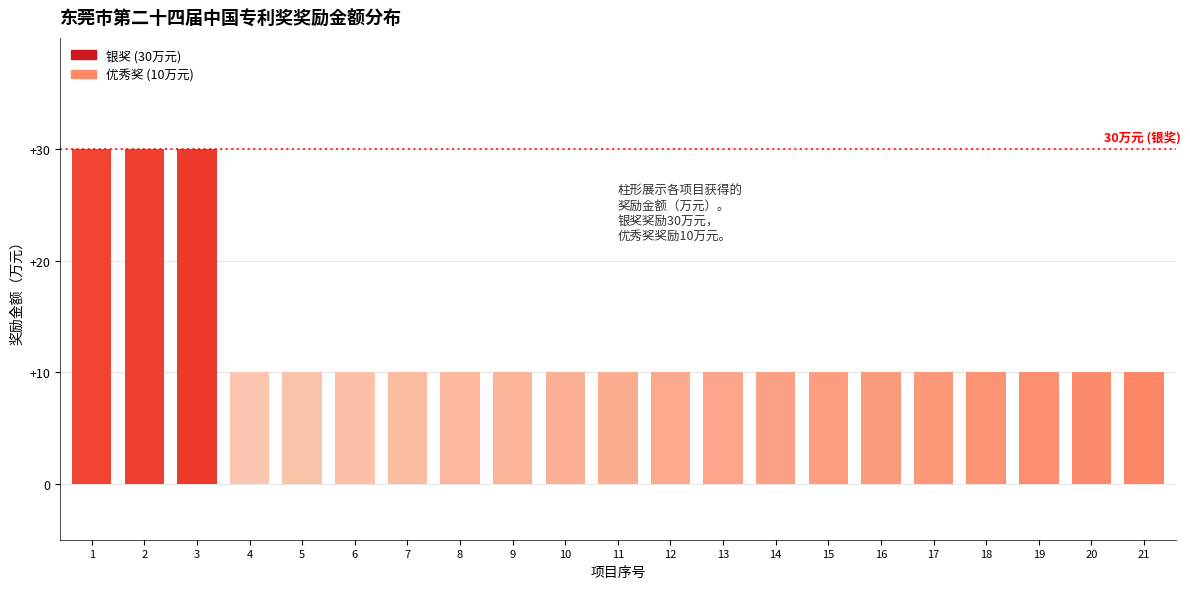

Reading left to right, extract all data points from this chart.

30	30	30	10	10	10	10	10	10	10	10	10	10	10	10	10	10	10	10	10	10